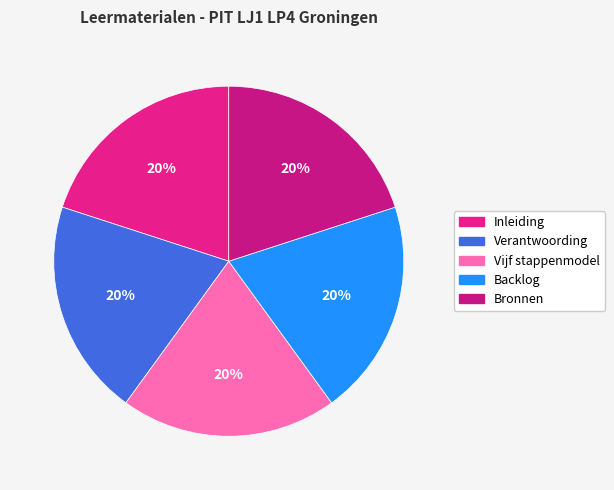

How many slices are in this pie chart?

5